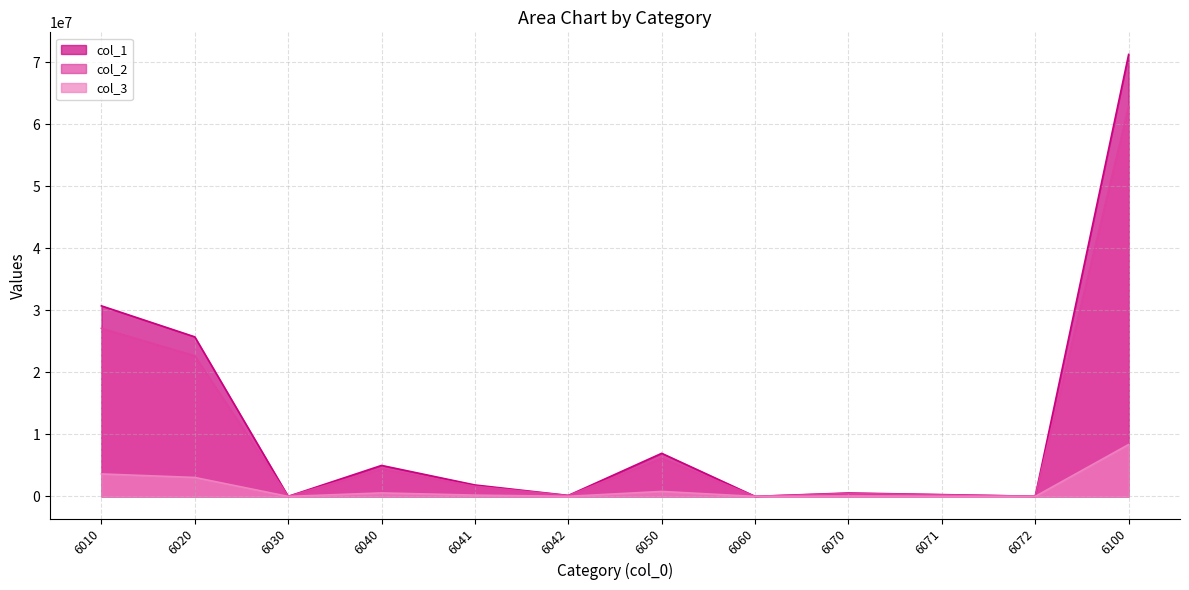

Between 6010 and 6072, which series saw the biggest shift?

col_1